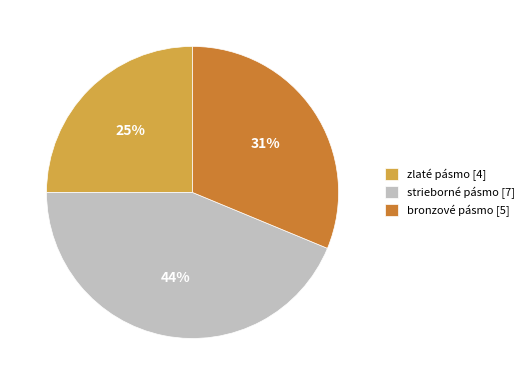

Combined, do zlaté pásmo [4] and strieborné pásmo [7] account for over 50%?

Yes